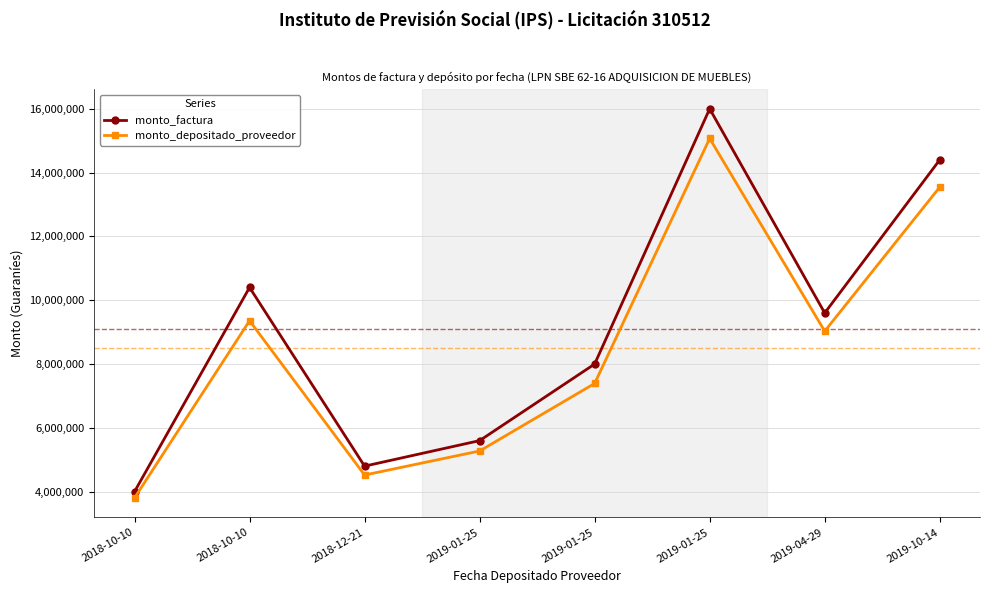

True or false: monto_depositado_proveedor and monto_factura intersect in this chart.

False